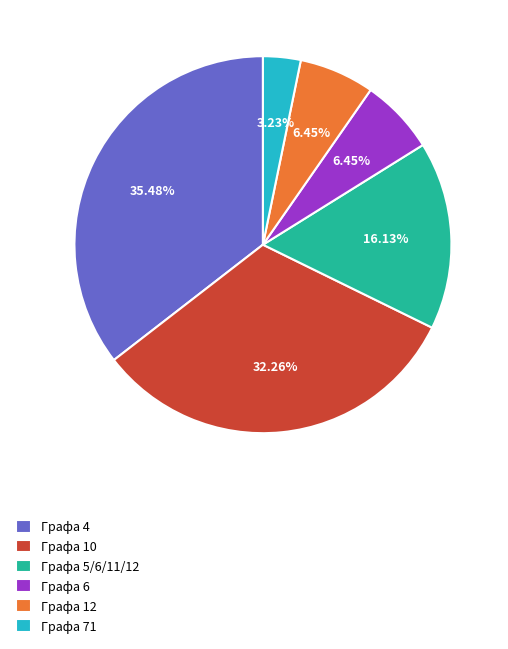

To the nearest percent, what percentage of the pie is Графа 71?

3%